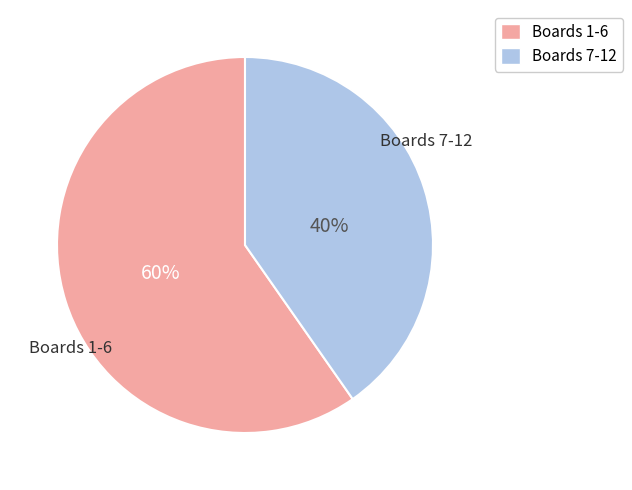

Does any single category account for the majority?

Yes